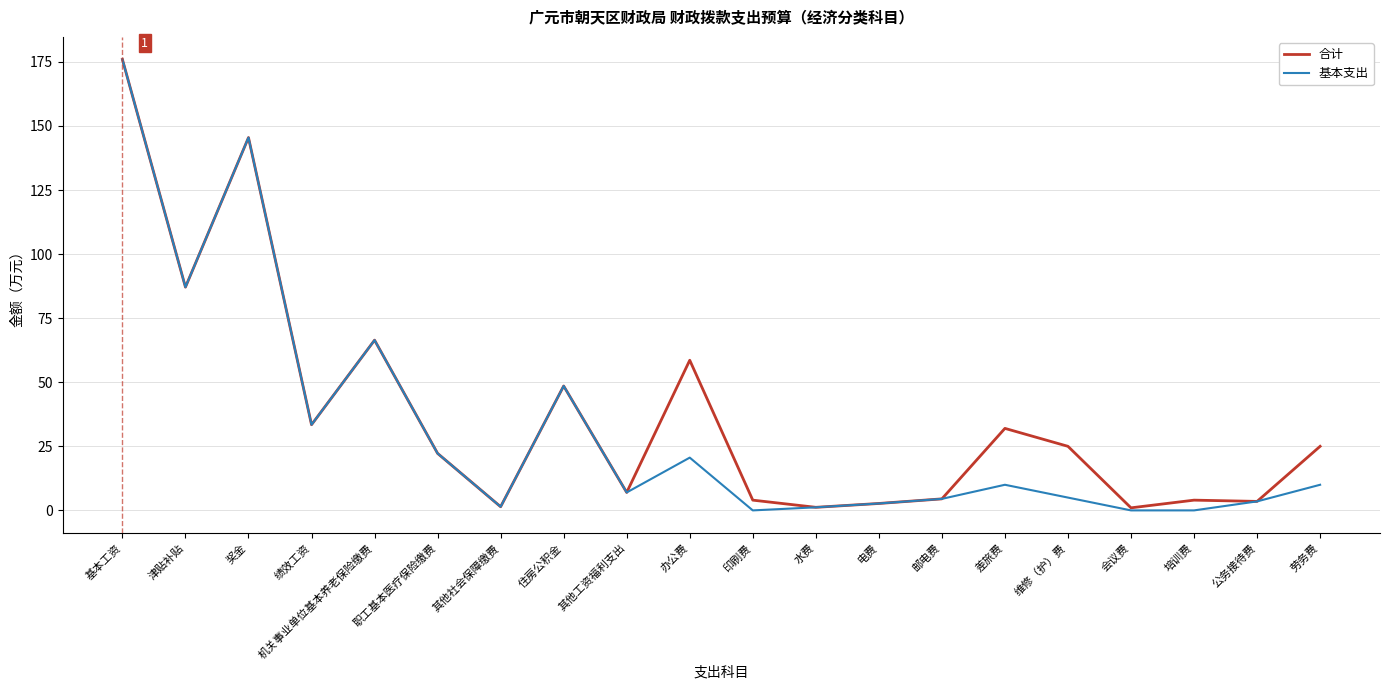

Rank the series at 维修（护）费 from lowest to highest value.

基本支出, 合计